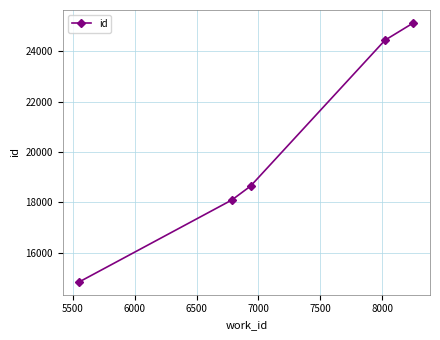

True or false: there are more than 2 points higher than both neighbors.

False